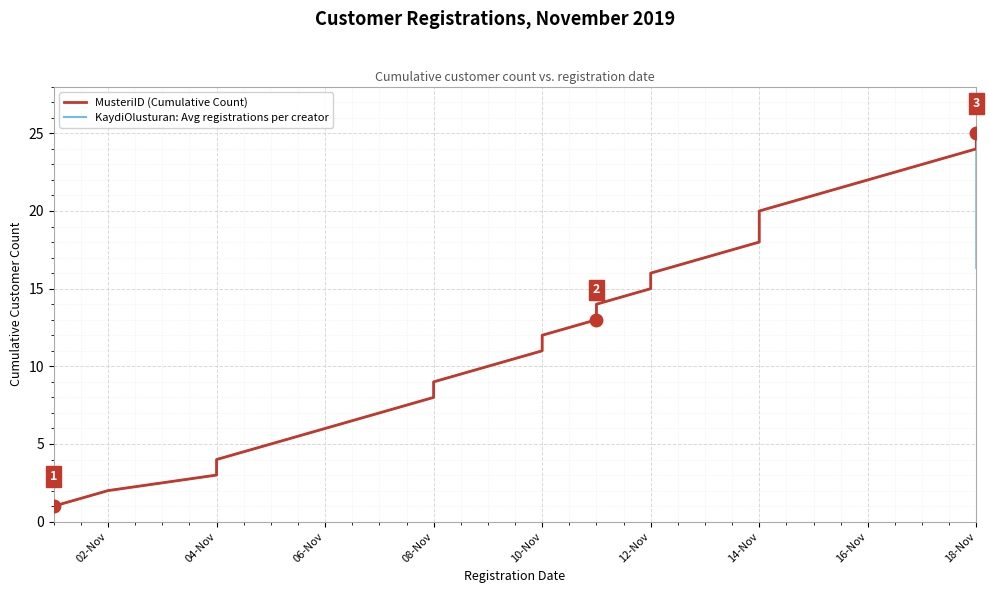

True or false: MusteriID (Cumulative Count) and KaydiOlusturan: Avg registrations per creator cross at least once.

False